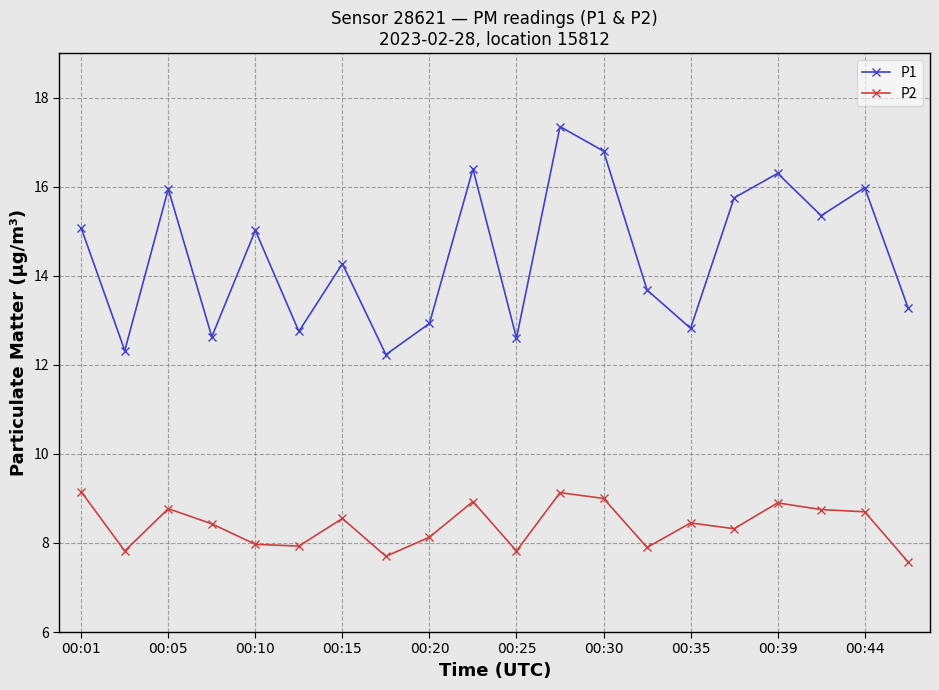

What is the value of the P2 point at the 11th from the left?

7.8